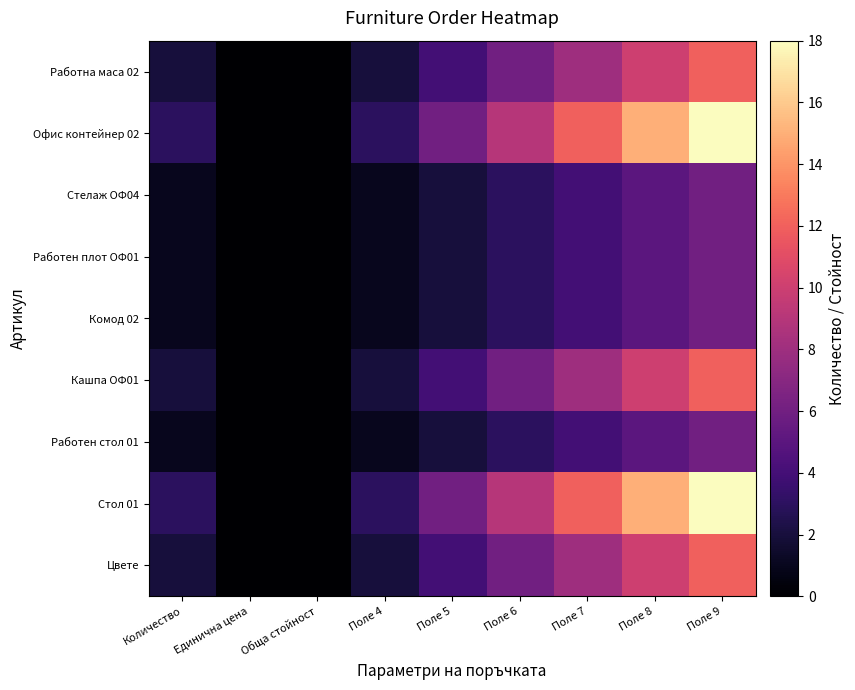

Which series has the largest total across all categories?

Офис контейнер 02